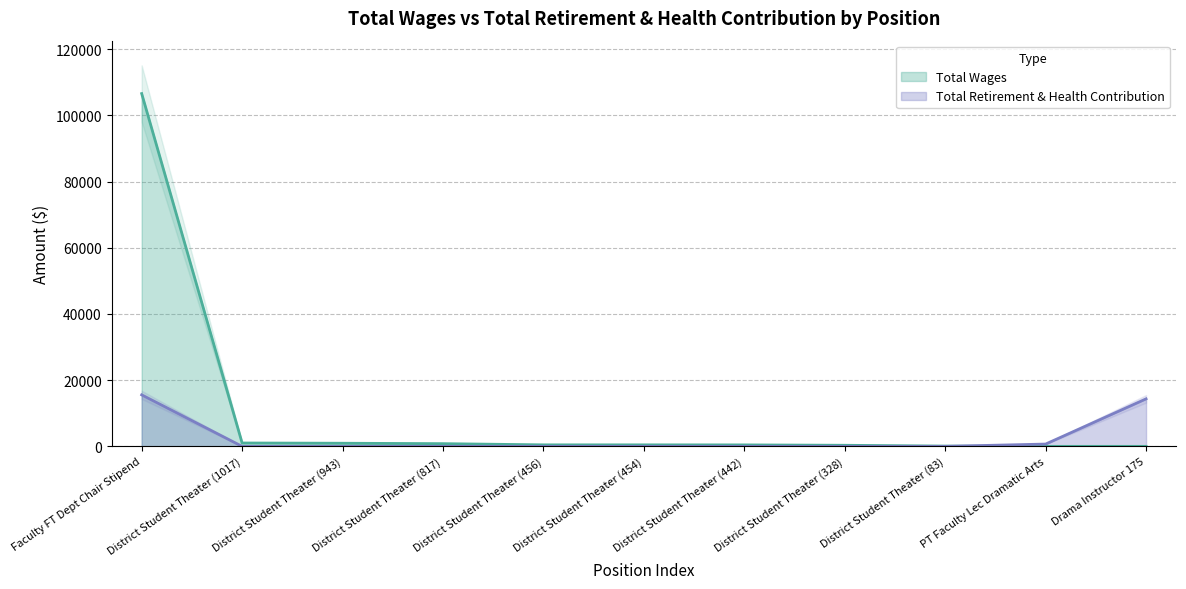

What is the sum of all Total Wages values?

111148